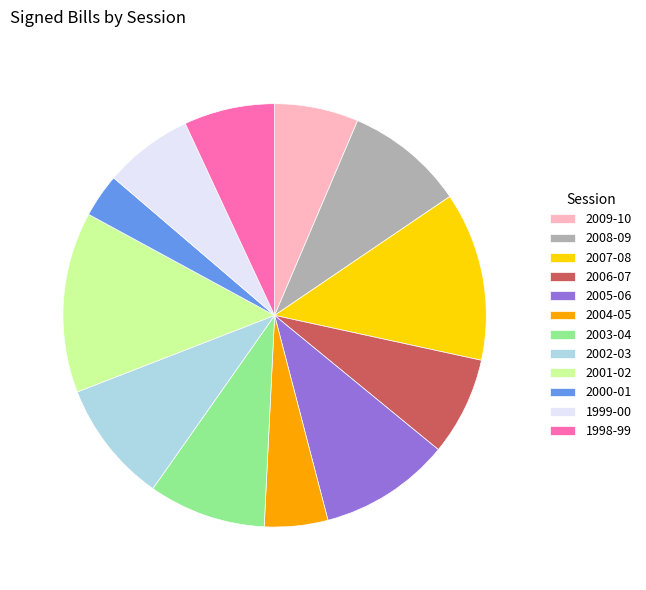

Is there a majority slice in this chart?

No